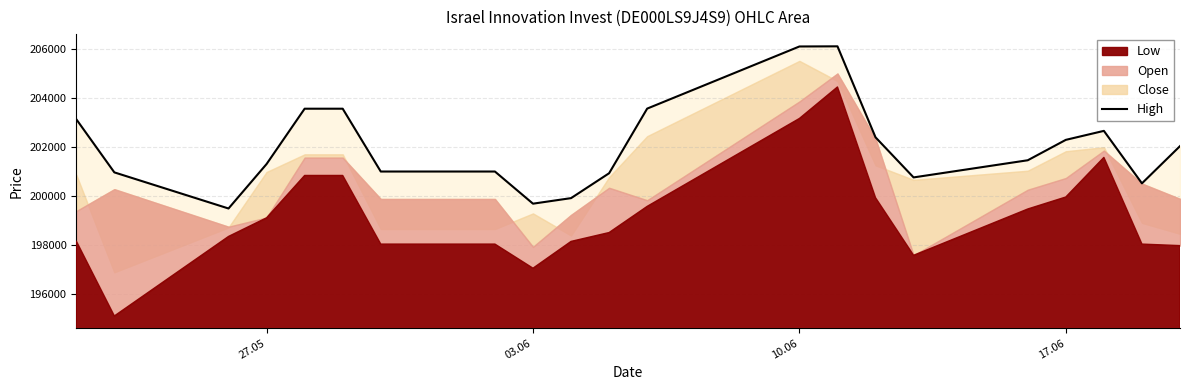

True or false: there are more than 2 points higher than both neighbors.

False